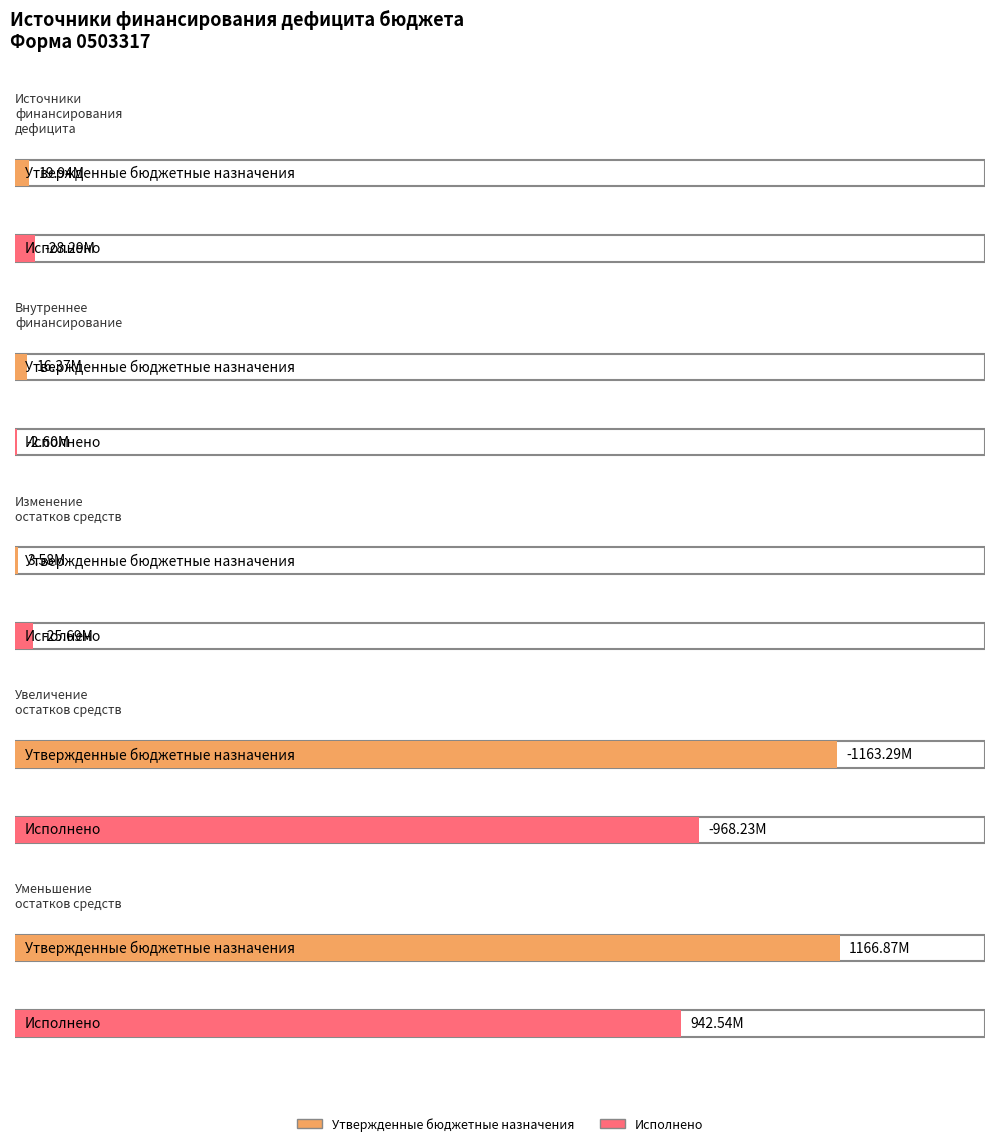

Reading left to right, what are all the values shown in this chart?

Утвержденные бюджетные назначения: Источники финансирования дефицита=19943569.9	источники внутреннего финансирования=16368100.0	изменение остатков средств=3575469.9	увеличение остатков средств, всего=-1163294700.0	уменьшение остатков средств, всего=1166870169.8
Исполнено: Источники финансирования дефицита=-28290521.8	источники внутреннего финансирования=-2600000.0	изменение остатков средств=-25690521.8	увеличение остатков средств, всего=-968230374.6	уменьшение остатков средств, всего=942539852.8